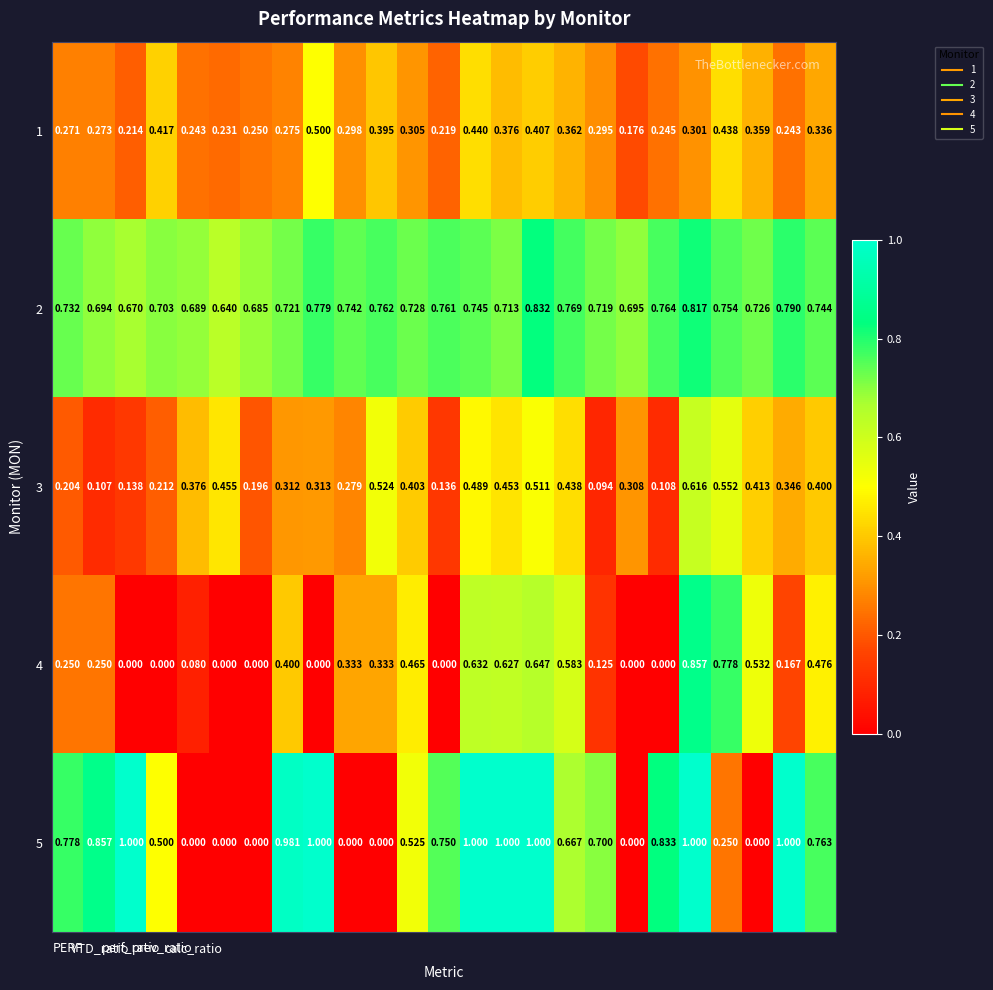

How many values in 4 are above zero?

17